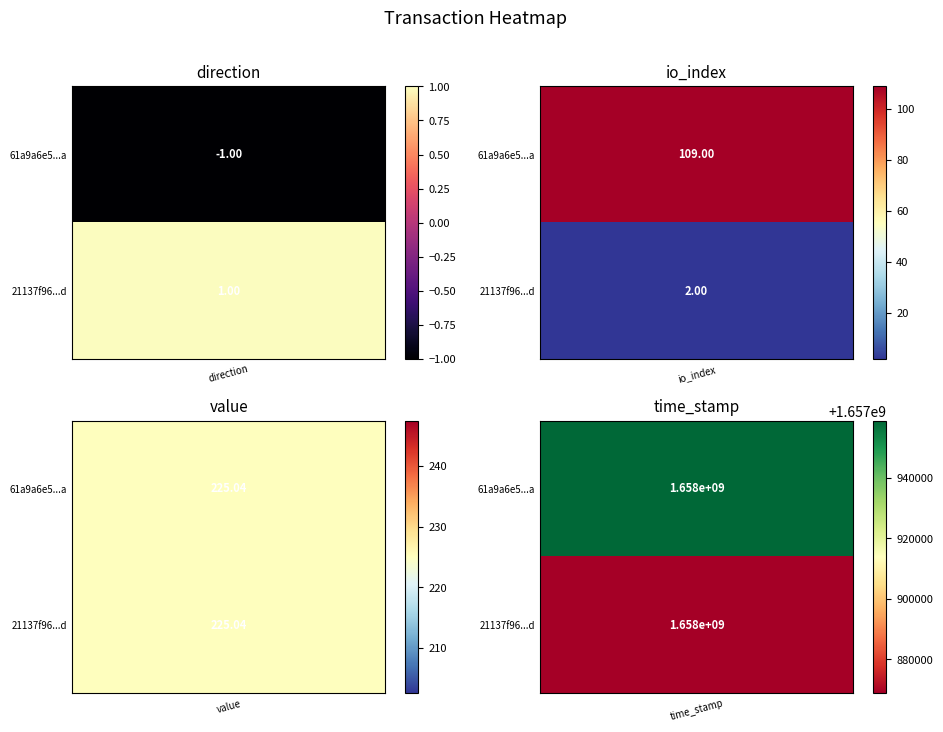

Reading right to left, what are all the values shown in this chart?

61a9a6e50e0b1db5b9130b9d0717a14a4e5049a: 1657959030.0	225.0	109.0	-1.0
21137f962929687a8a0165119a5807dda54024d: 1657868778.0	225.0	2.0	1.0